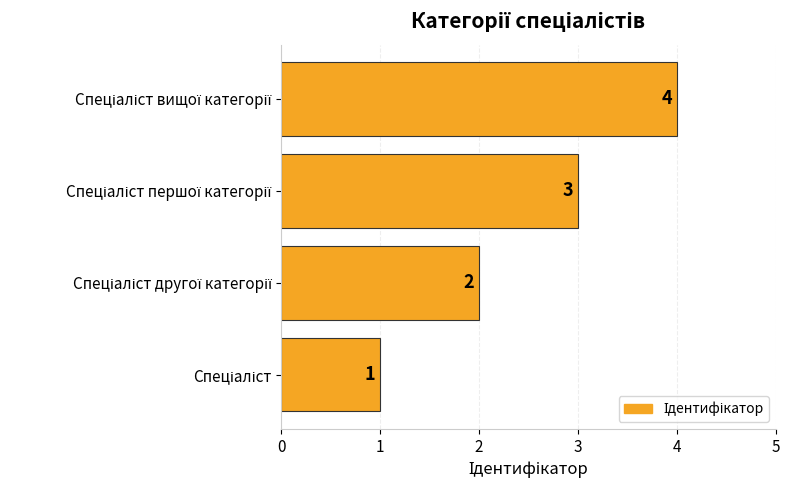

What is the maximum value shown in the chart?

4